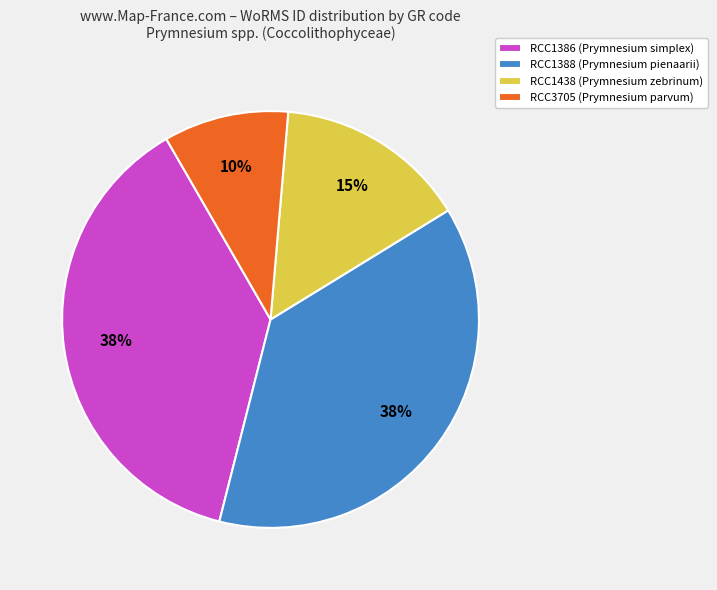

The RCC1438 slice represents 25% of the pie. True or false?

False